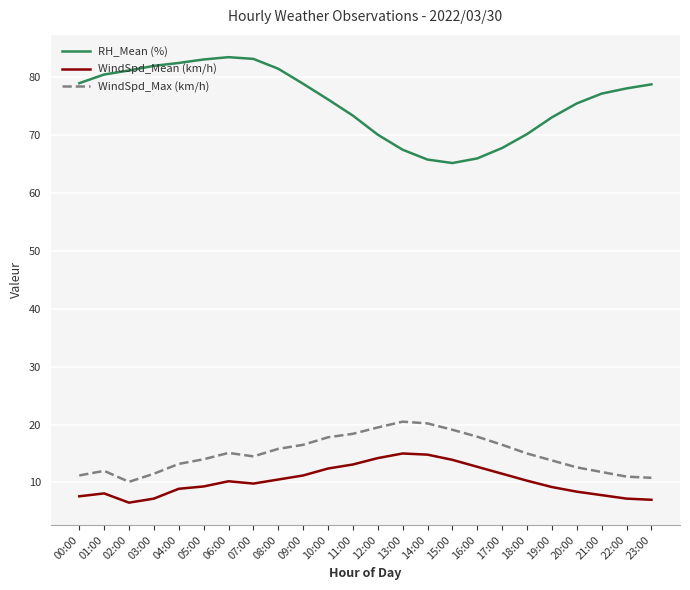

At 04:00, list the series in order from largest to smallest.

RH_Mean (%), WindSpd_Max (km/h), WindSpd_Mean (km/h)